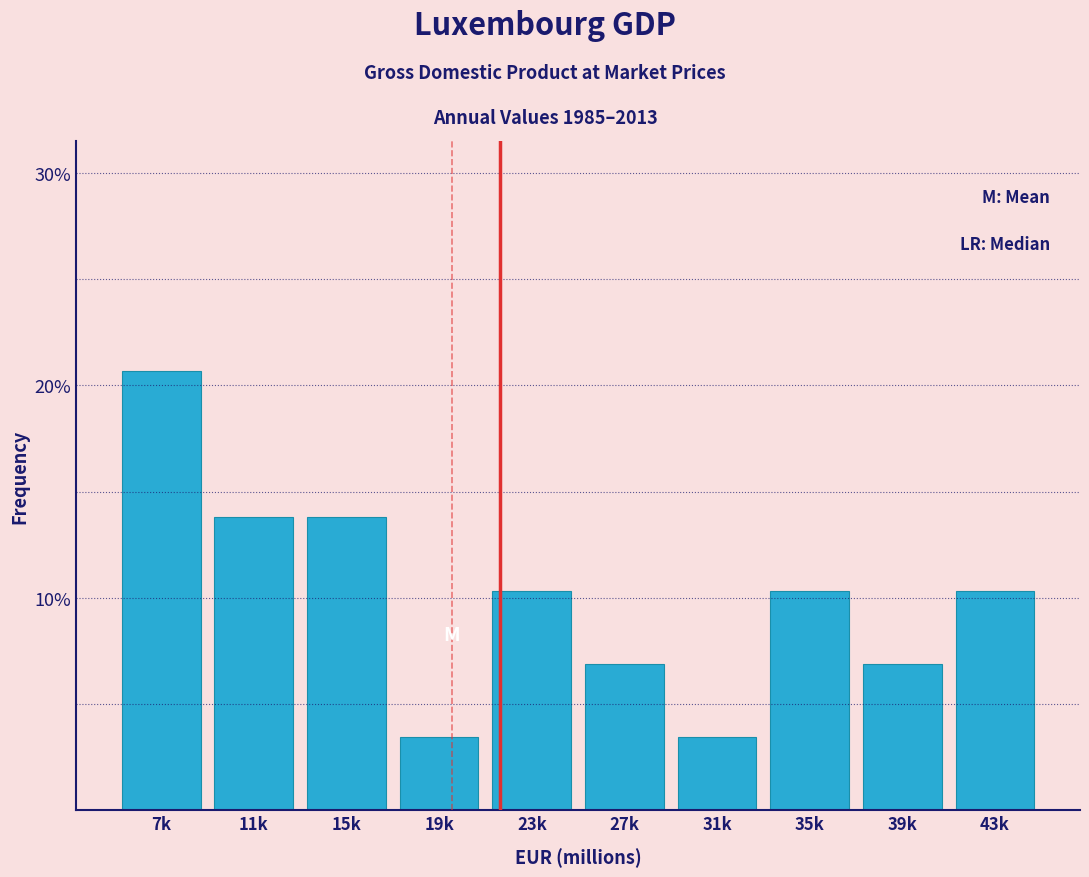

Does the chart contain any negative values?

No